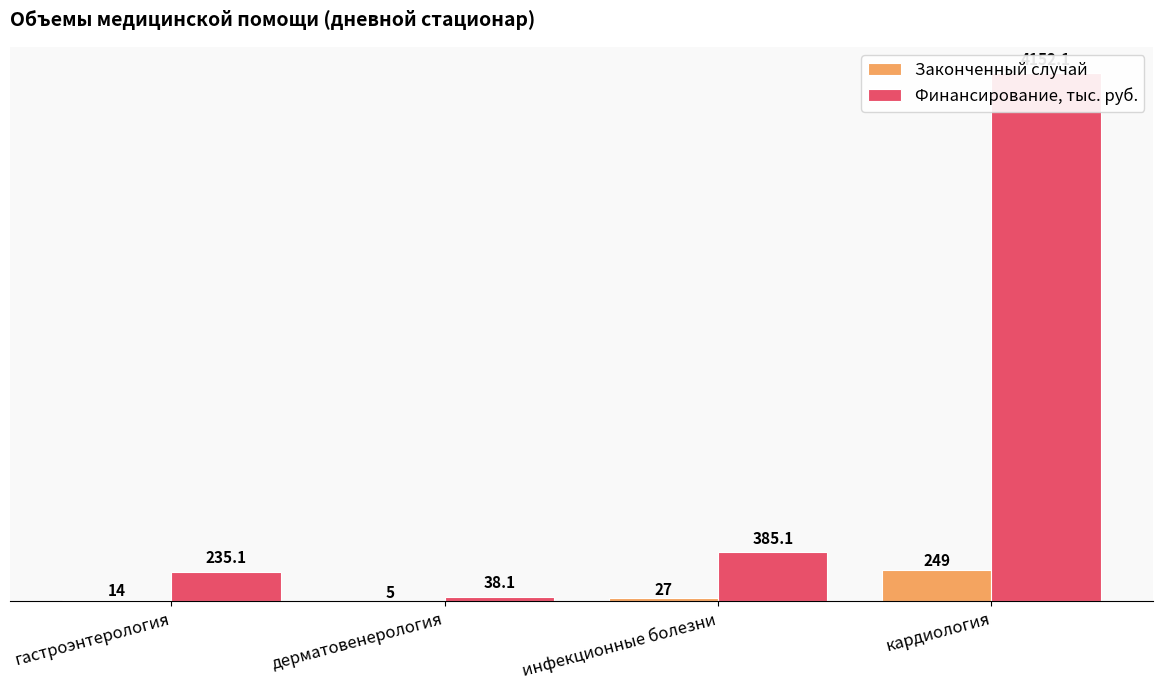

The Финансирование, тыс. руб. series shows 38.1 at дерматовенерология. True or false?

True